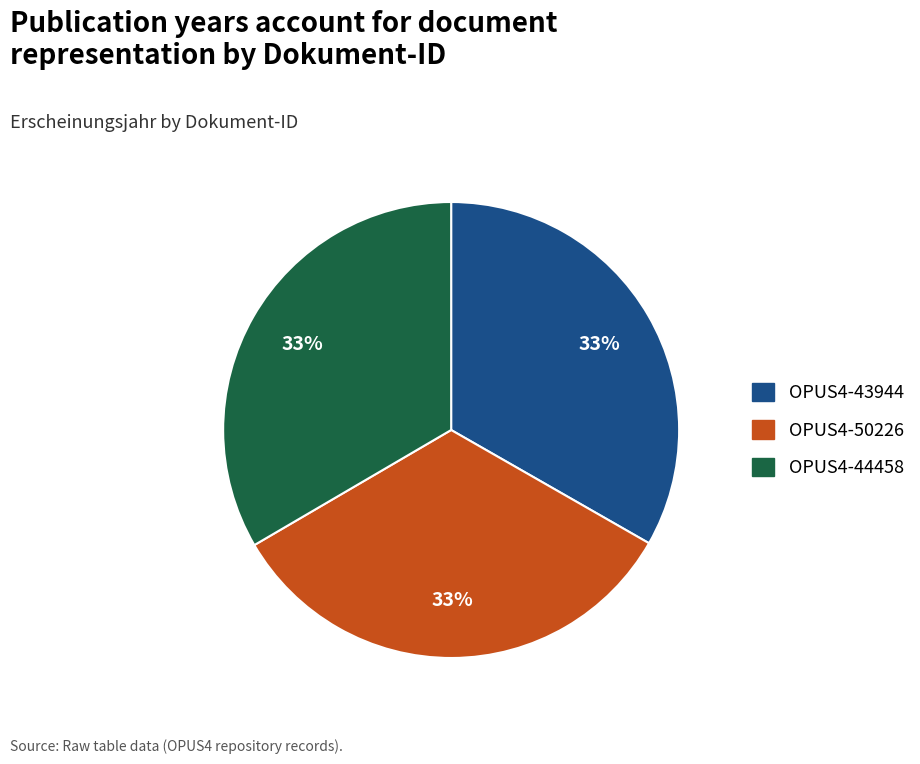

To the nearest percent, what percentage of the pie is OPUS4-43944?

33%